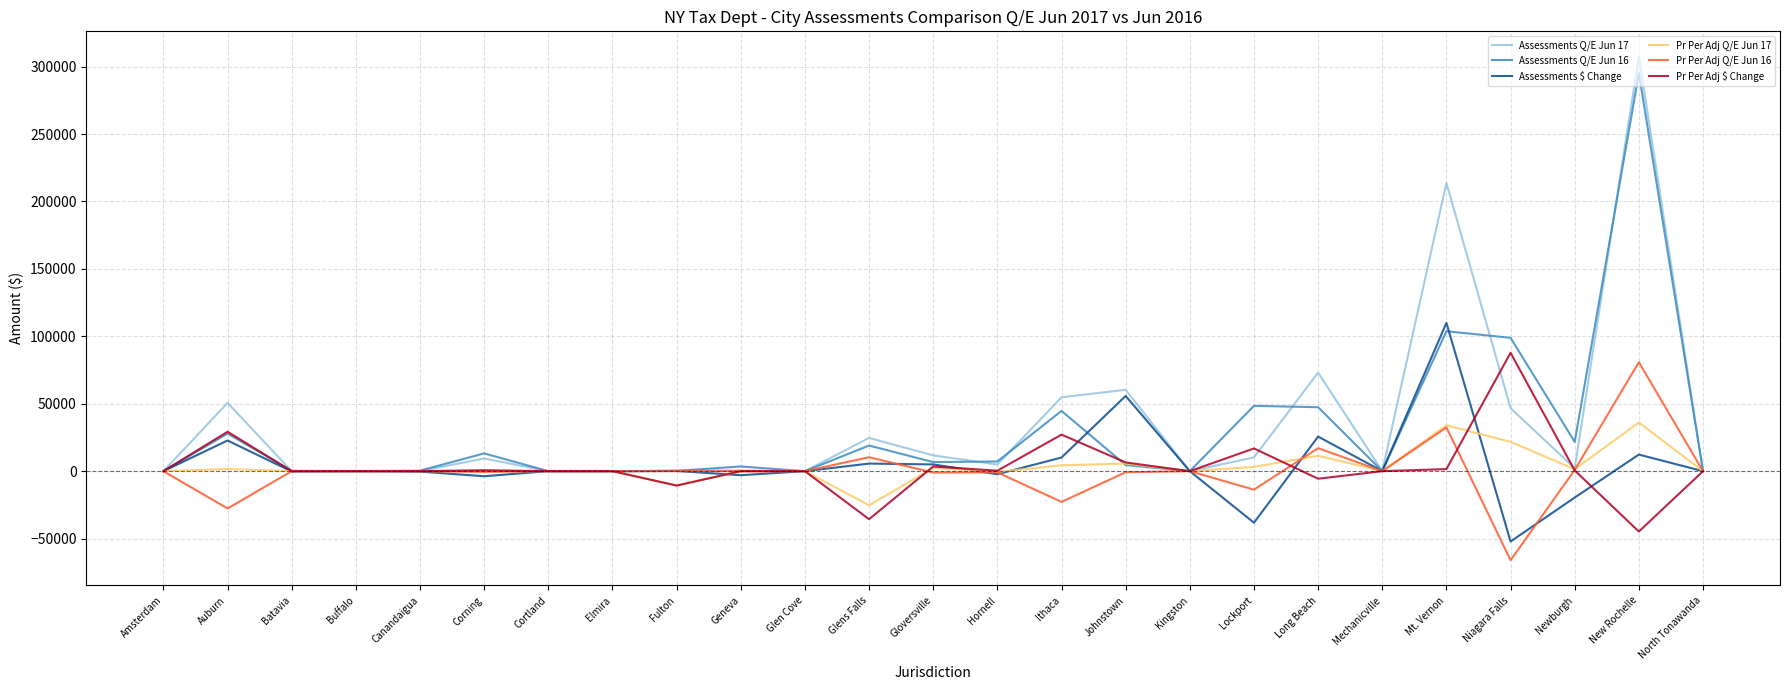

Which category has the highest value in the Pr Per Adj $ Change series?

Niagara Falls